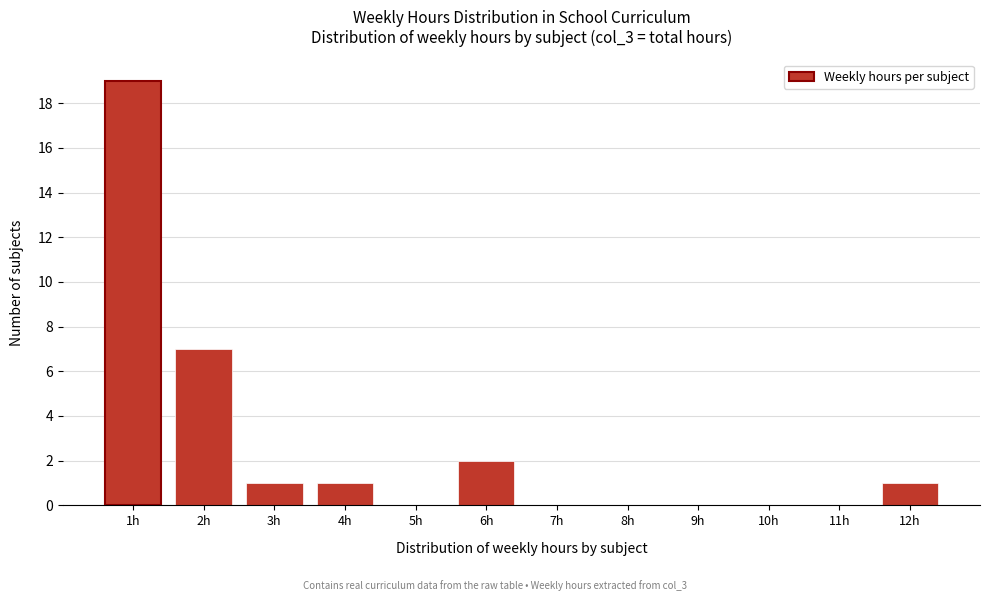

Over which range of the x-axis is the bar tallest?

0.5 to 1.5